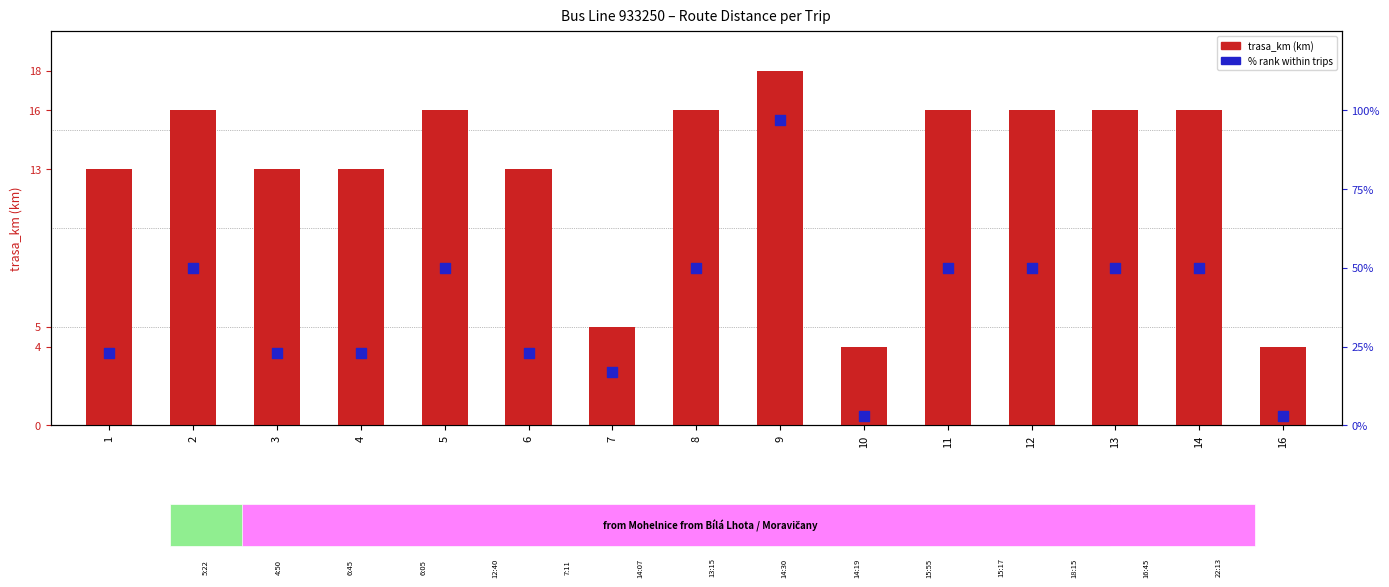

Which series has the largest Y range (max minus min)?

% rank within trips